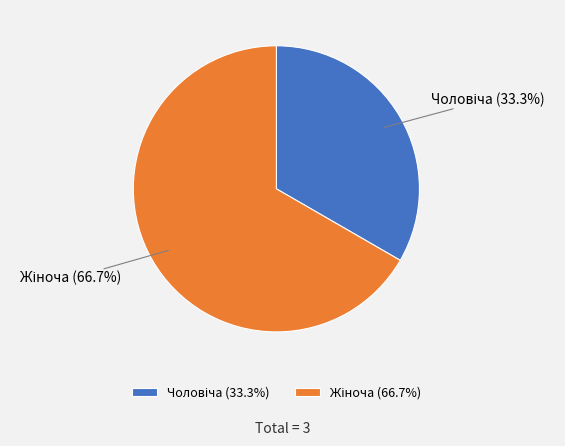

Does any single category account for the majority?

Yes